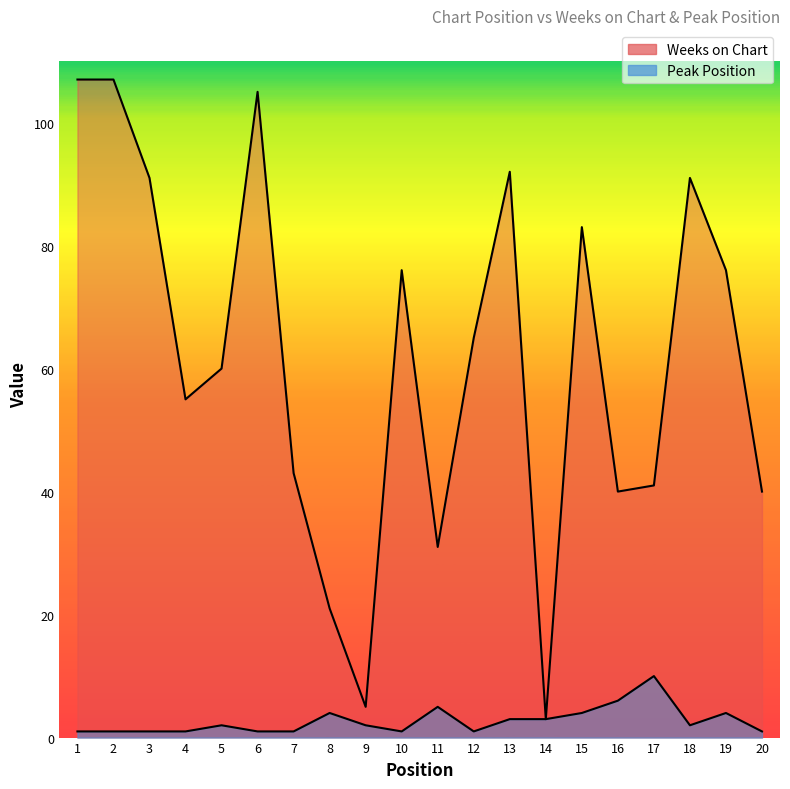

At which category does the chart reach its minimum across all series?

1